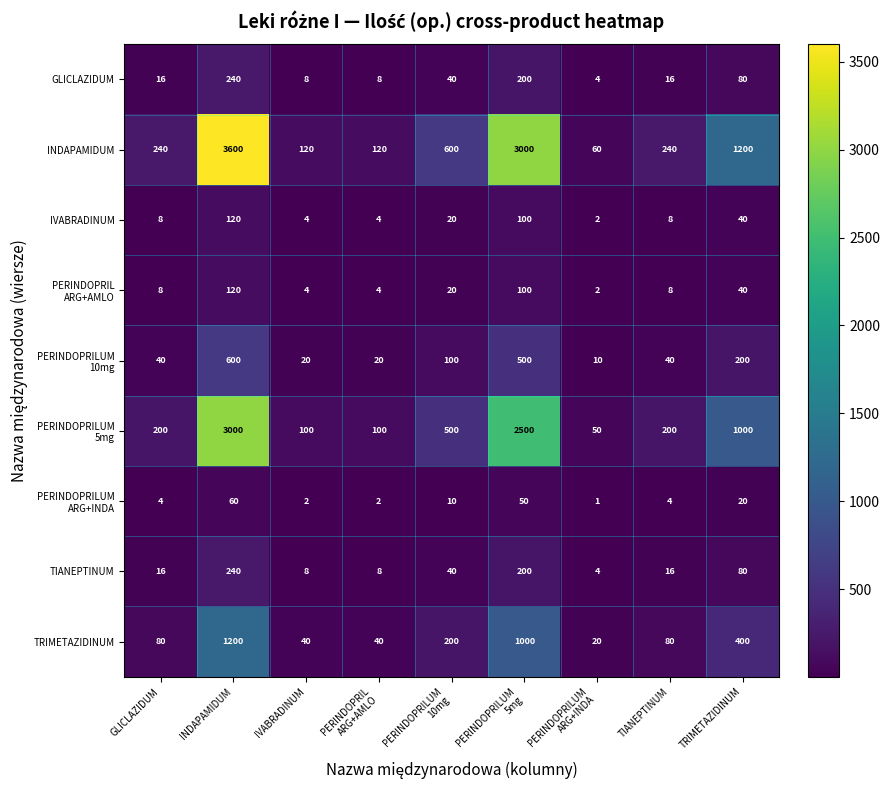

What is the spread (max minus min) of values at GLICLAZIDUM?

236